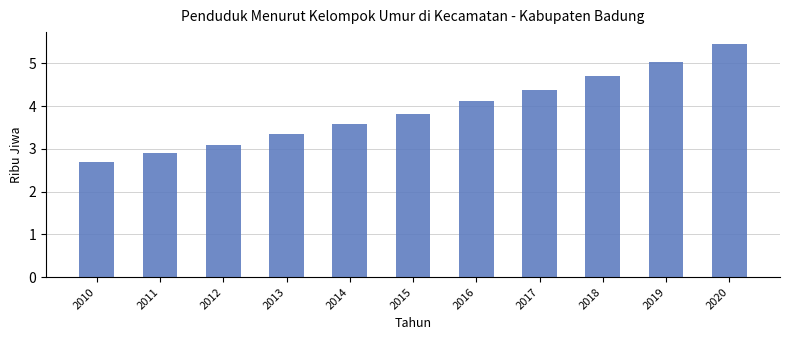

Does the chart contain stacked bars?

No